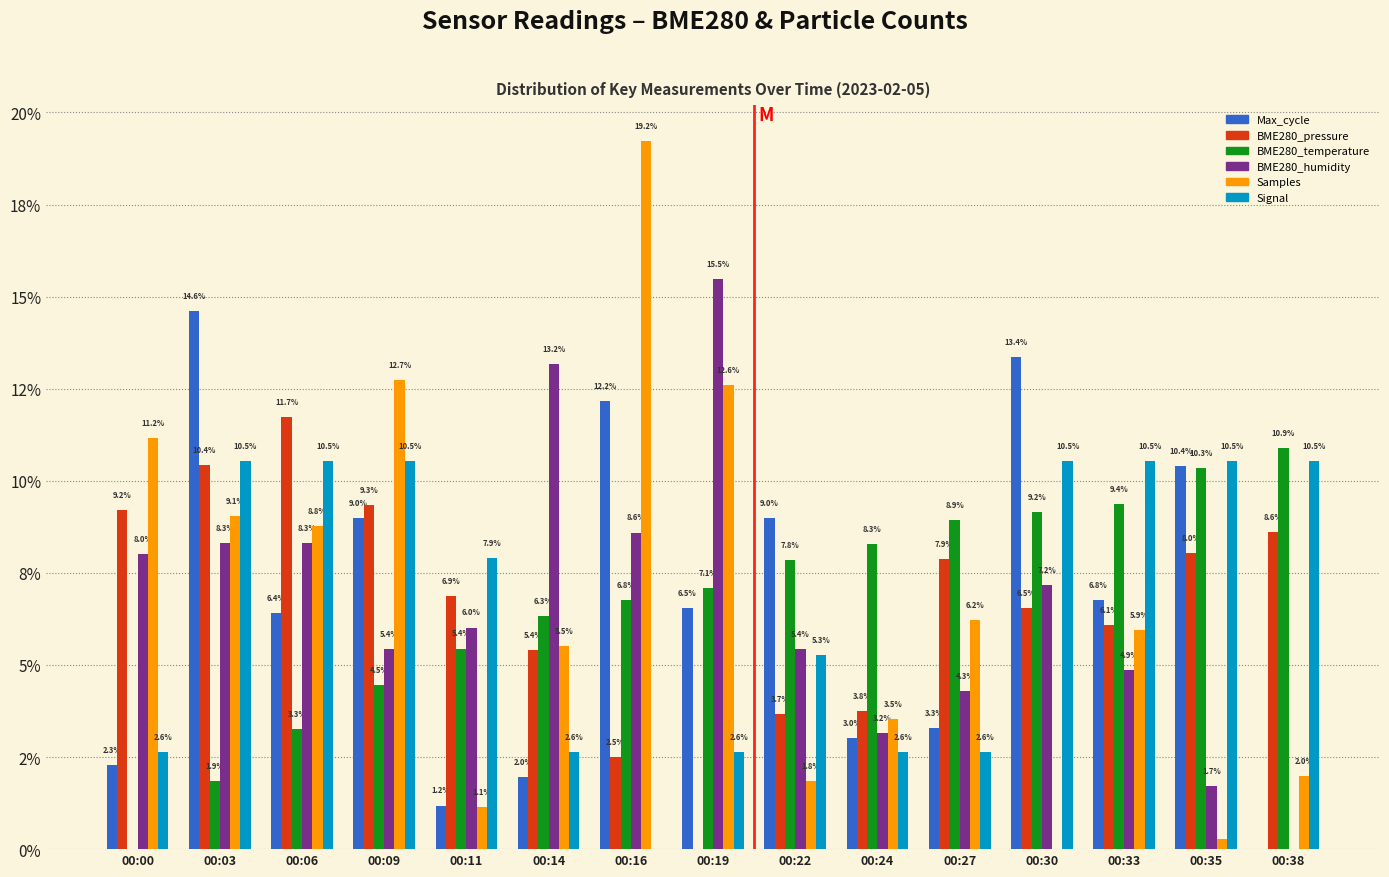

What is the sum of all Signal values?

100.0